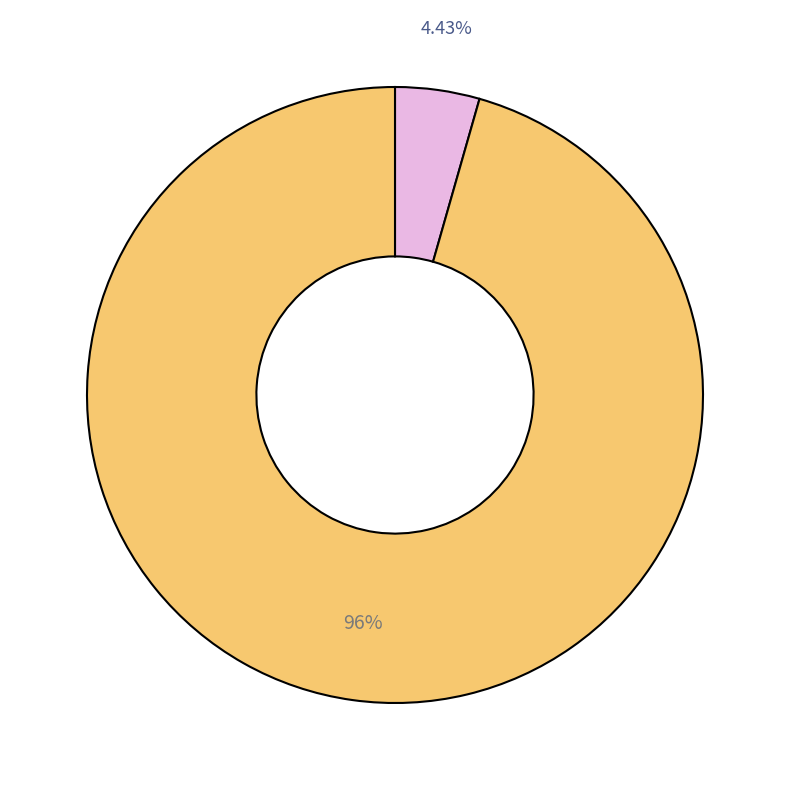

Does any single category account for the majority?

Yes